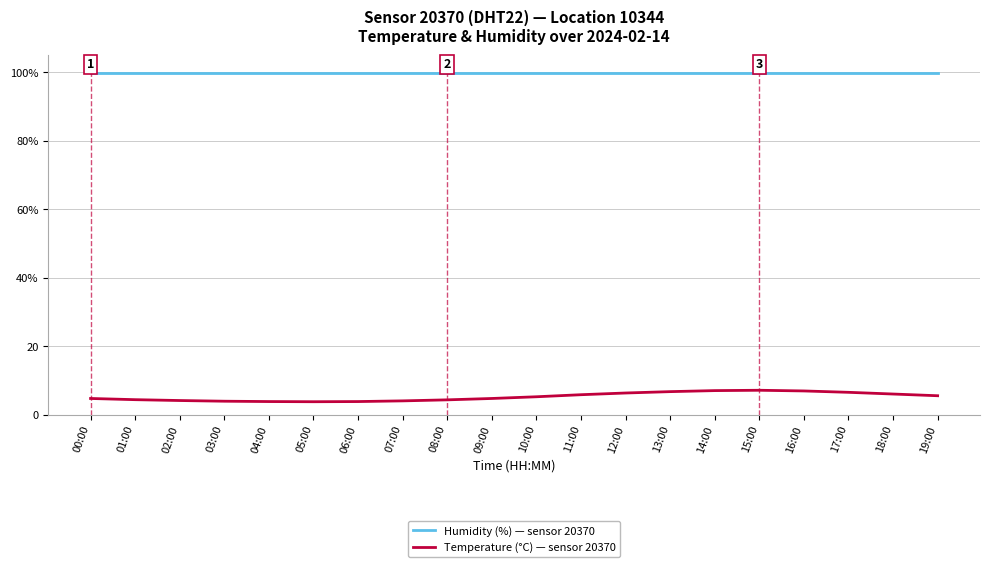

Which category has the lowest value in the Temperature (°C) — sensor 20370 series?

05:00